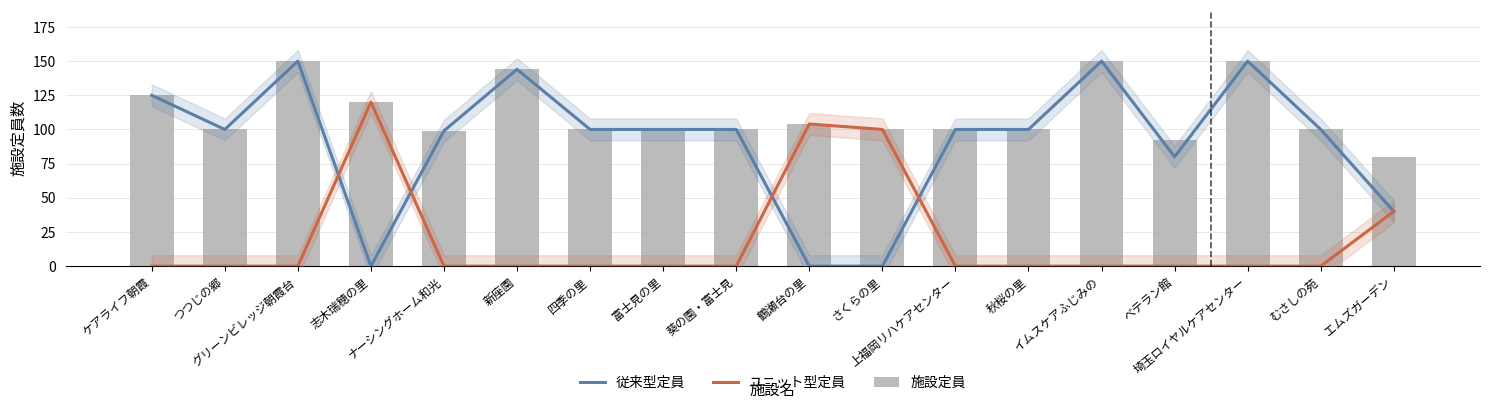

What is the difference between the highest and lowest values at ケアライフ朝霞?

125